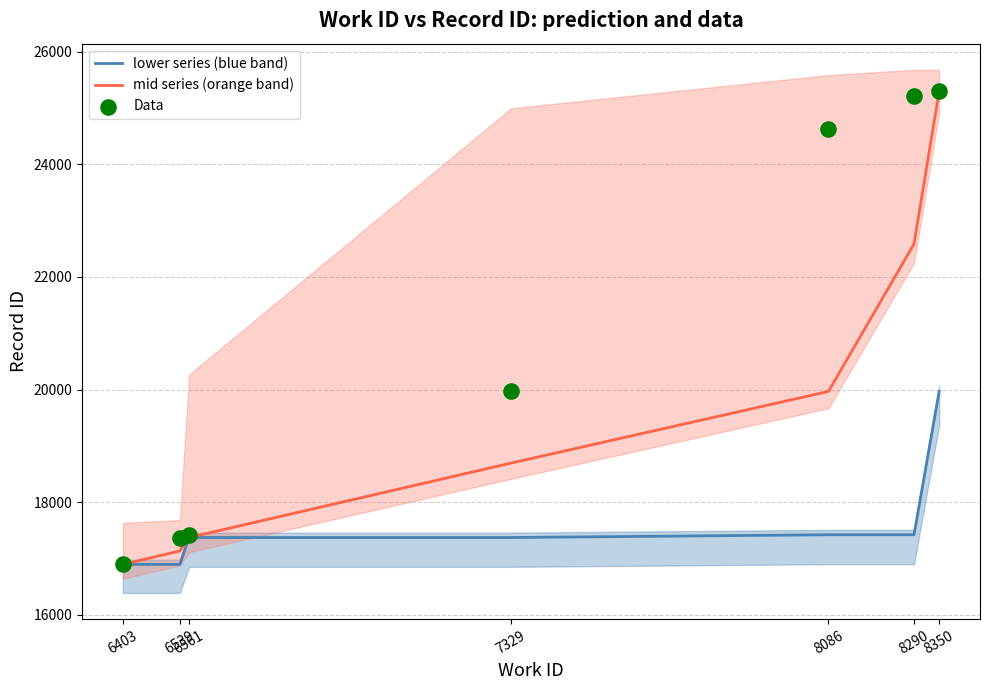

Is the value of mid series (orange band) at 6561 greater than the value of lower series (blue band) at 8350?

No